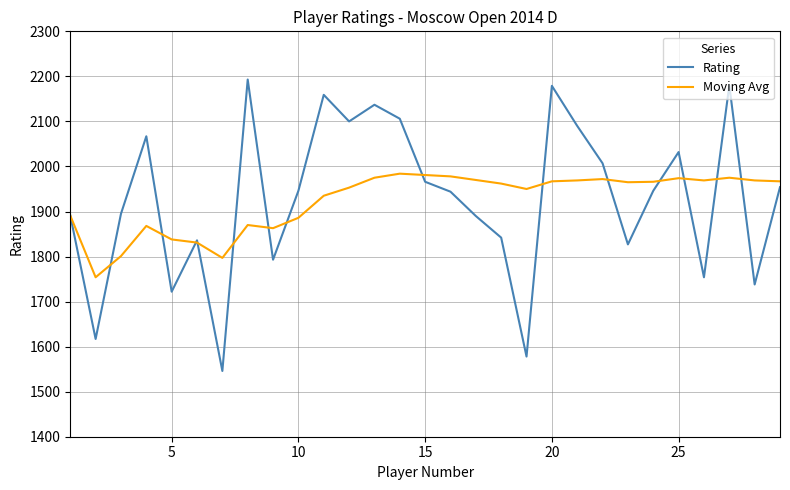

What is the highest value of the Rating series?

2193